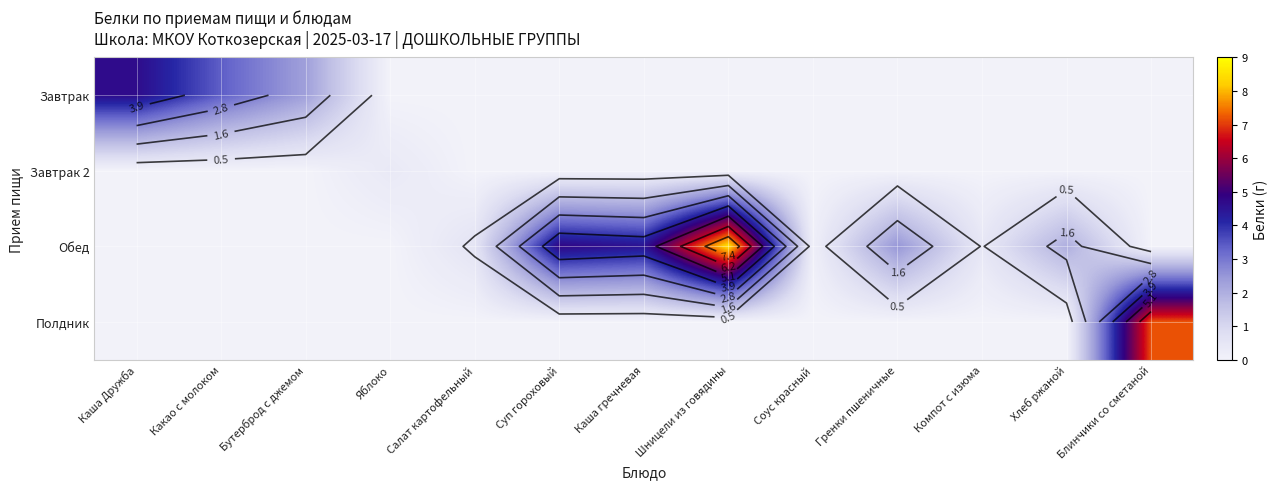

Which series changed the most between Бутерброд с джемом and Каша гречневая?

Обед